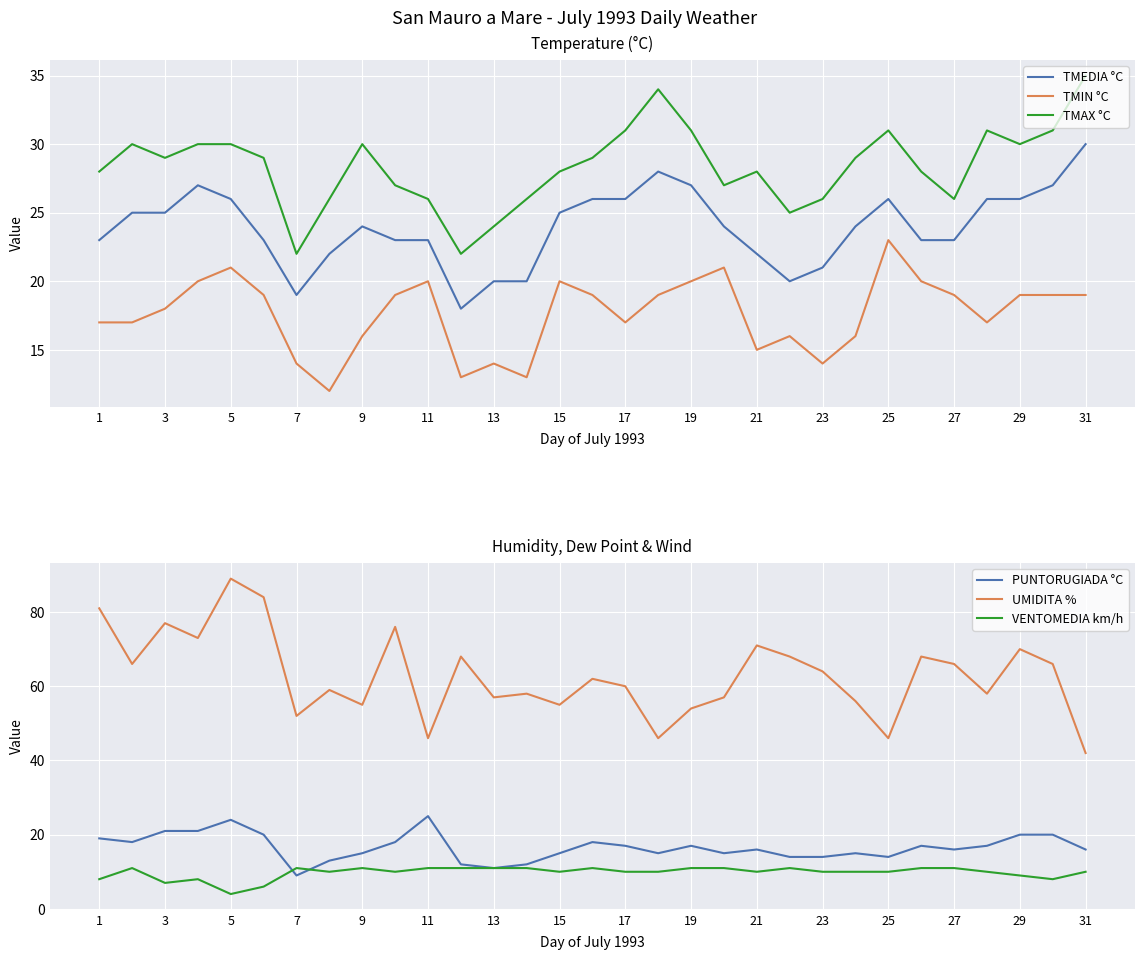

In PUNTORUGIADA °C, how many points are higher than both neighbors (excluding endpoints)?

7